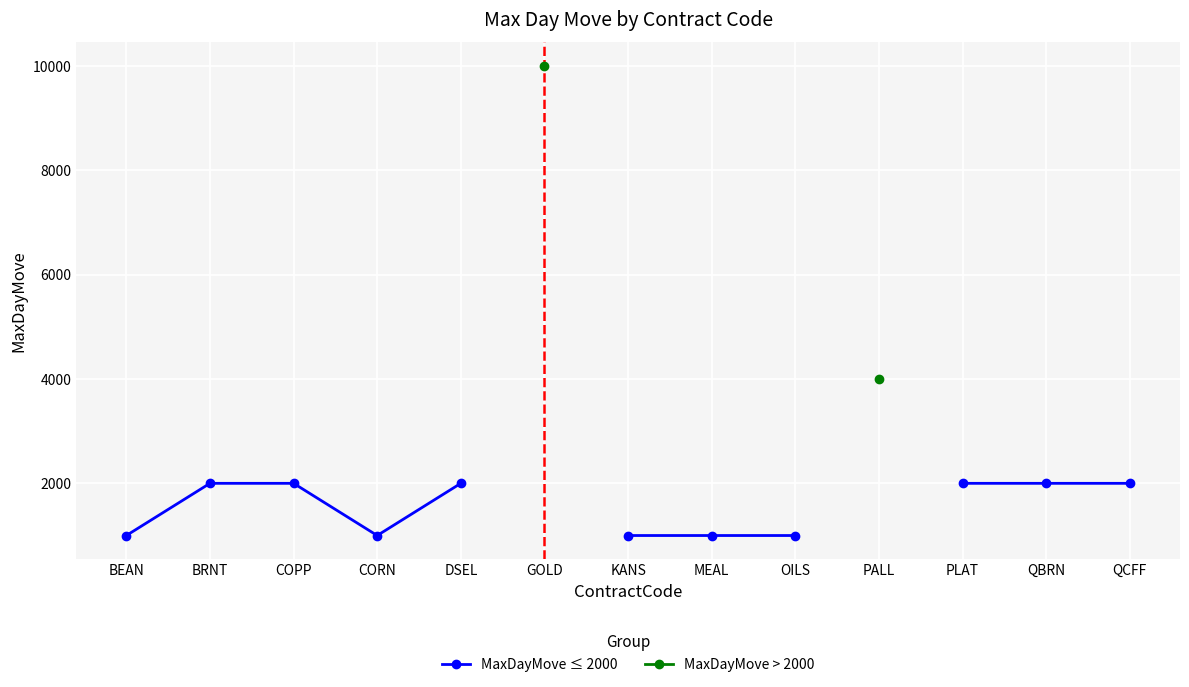

What is the value of the MaxDayMove ≤ 2000 point at the 7th from the left?

1000.0